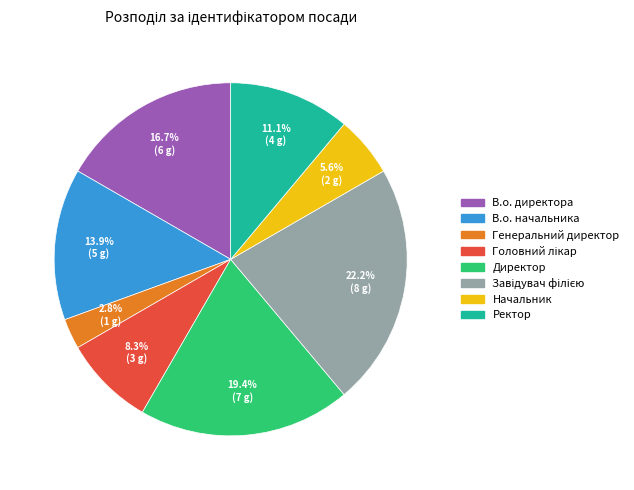

What percentage is the Ректор slice, to the nearest percent?

11%